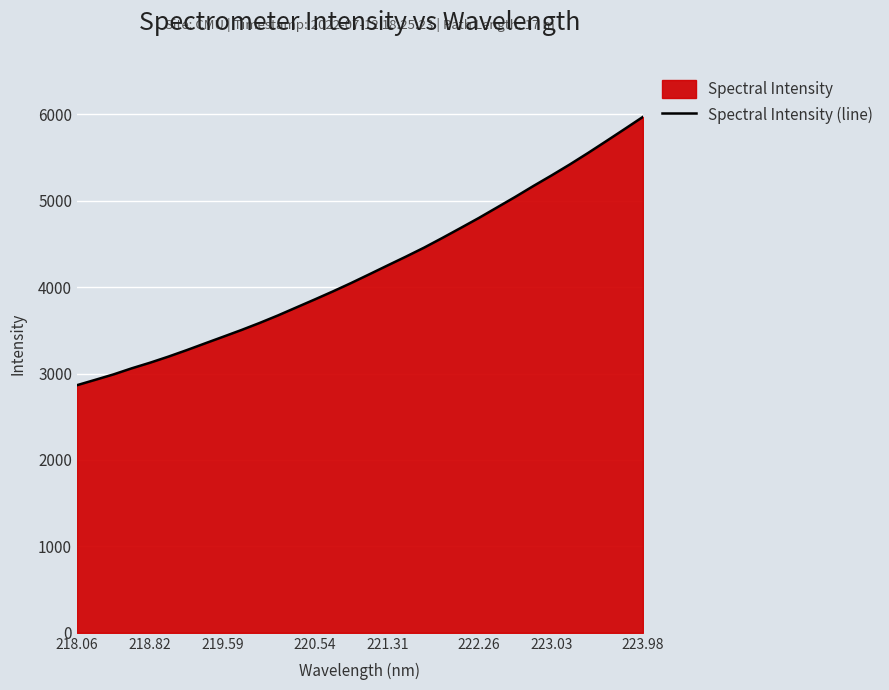

What is the change in value from 221.31 to 222.26?

+549.3